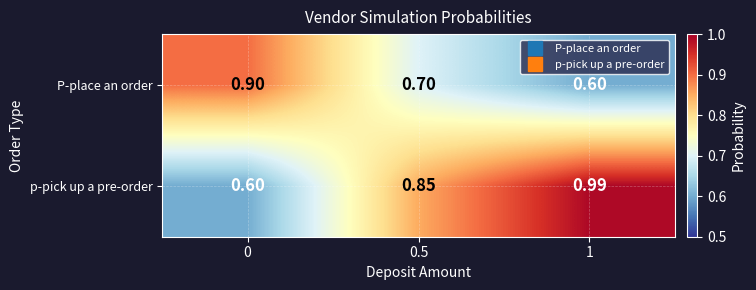

Between 0 and 1, which series saw the biggest shift?

p-pick up a pre-order